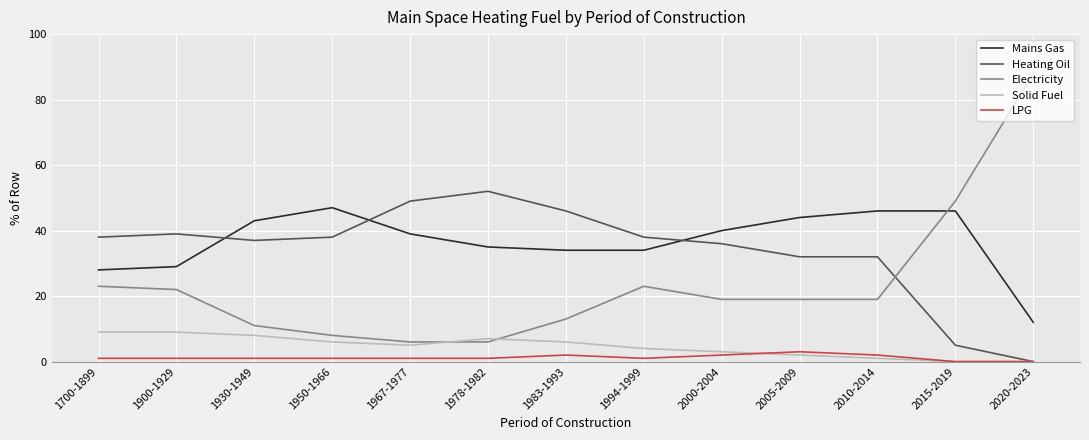

What are all the series names shown in the legend?

Mains Gas, Heating Oil, Electricity, Solid Fuel, LPG